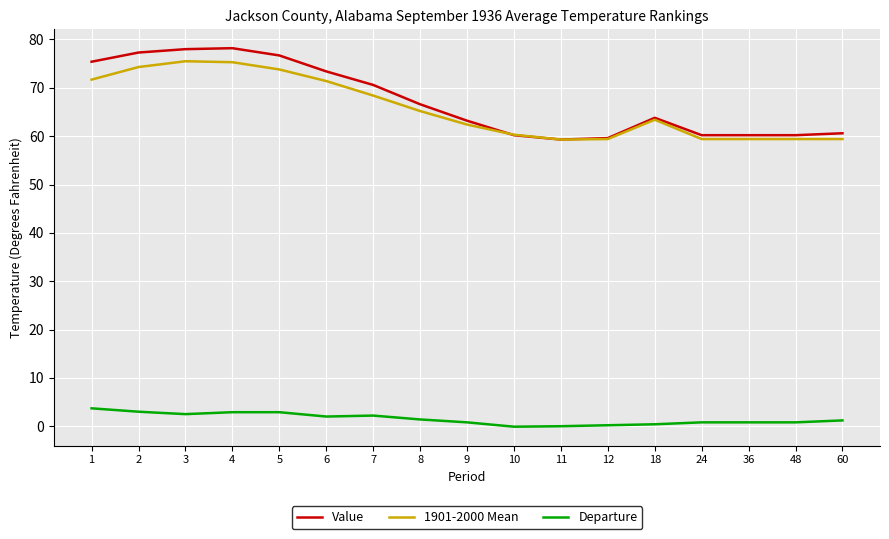

At 7, list the series in order from largest to smallest.

Value, 1901-2000 Mean, Departure